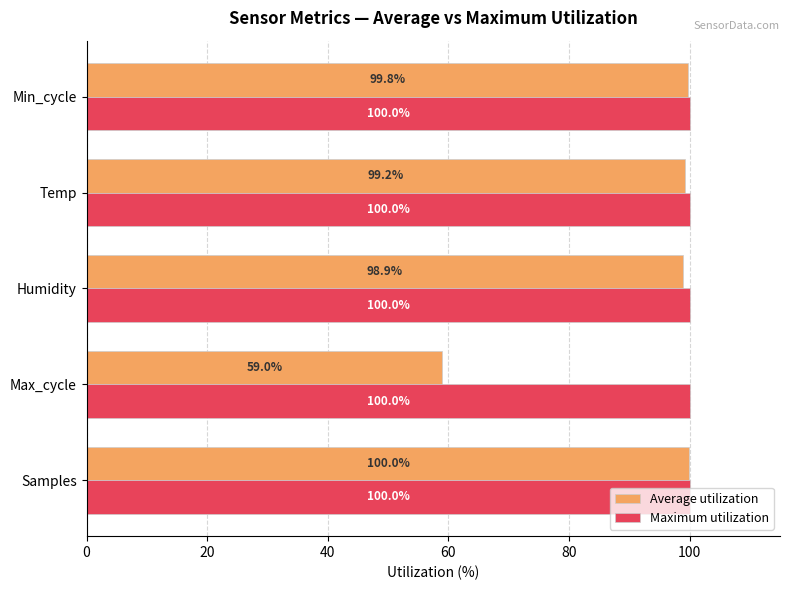

What is the difference between the maximum and minimum values in the Average utilization series?

41.0